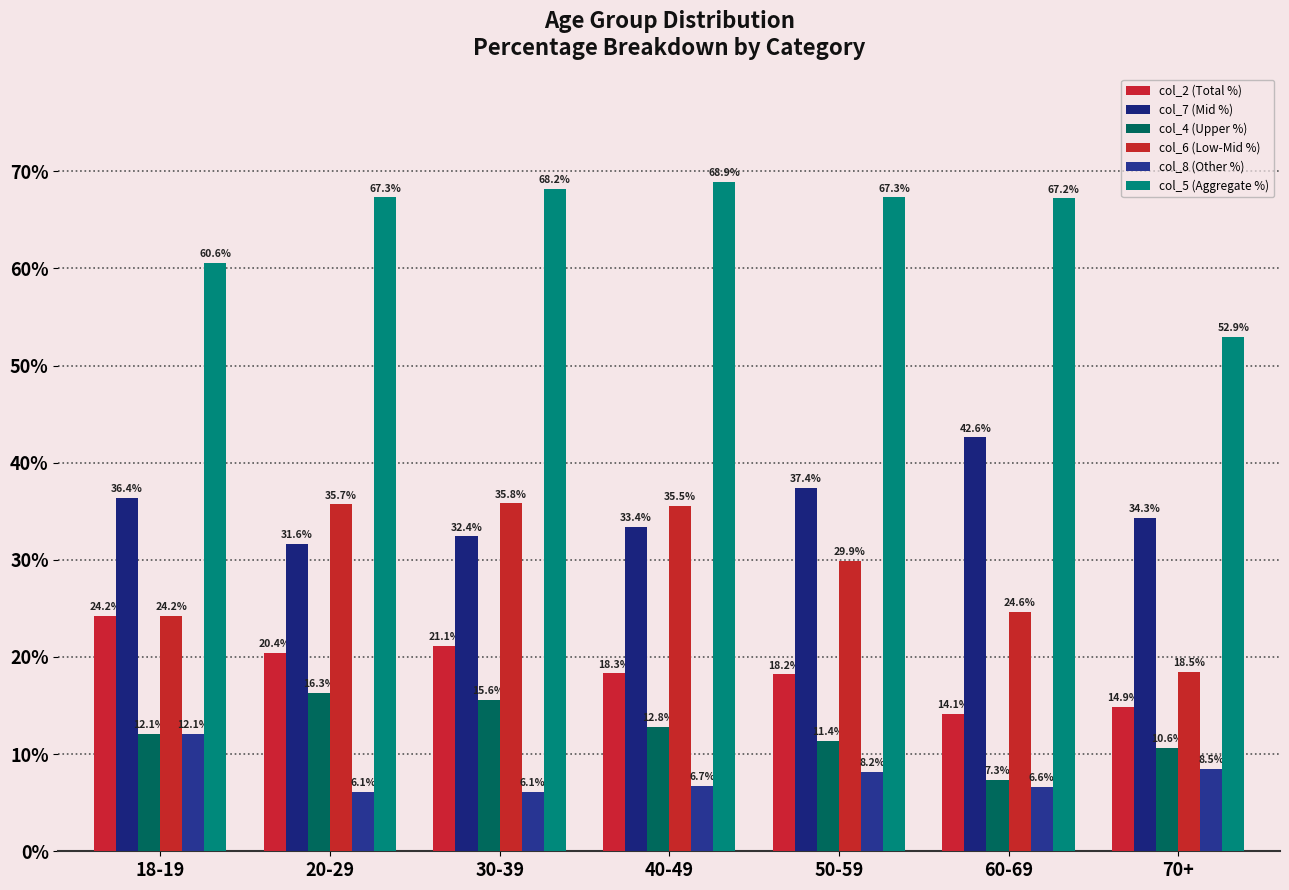

Is it true that col_7 (Mid %) equals 32.4 at 30-39?

True